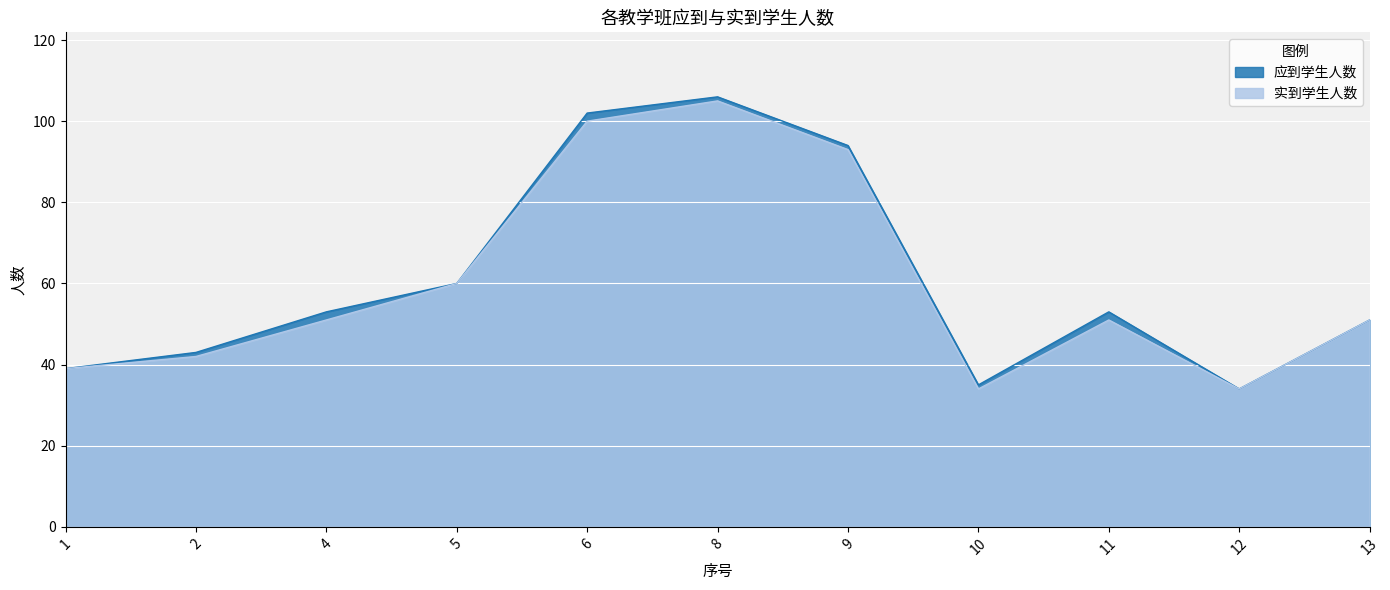

Reading right to left, extract all data points from this chart.

应到学生人数: 13=51	12=34	11=53	10=35	9=94	8=106	6=102	5=60	4=53	2=43	1=39
实到学生人数: 13=51	12=34	11=51	10=34	9=93	8=105	6=100	5=60	4=51	2=42	1=39